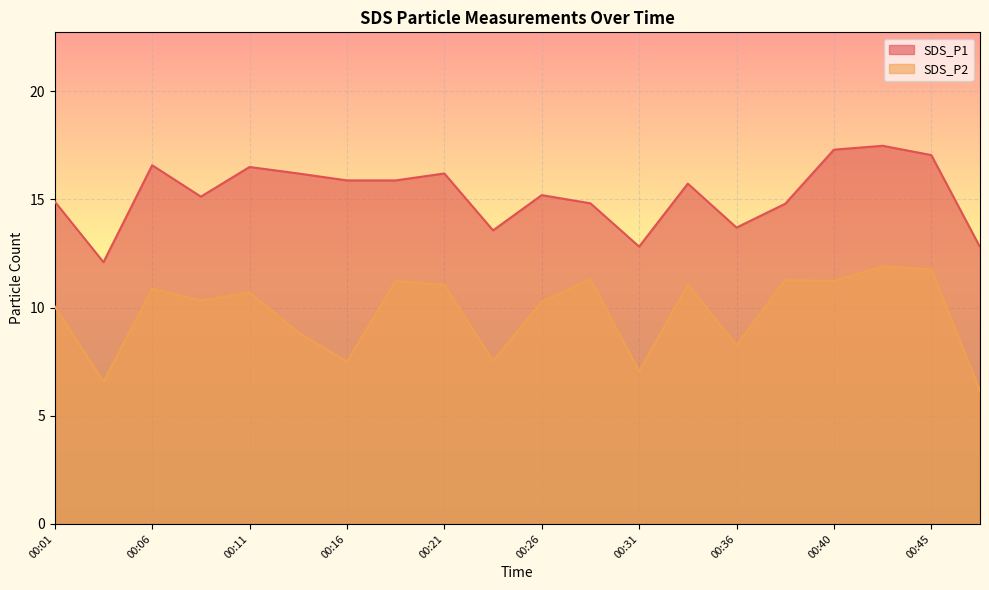

What is the difference between the second highest and minimum values in the SDS_P1 series?

5.2